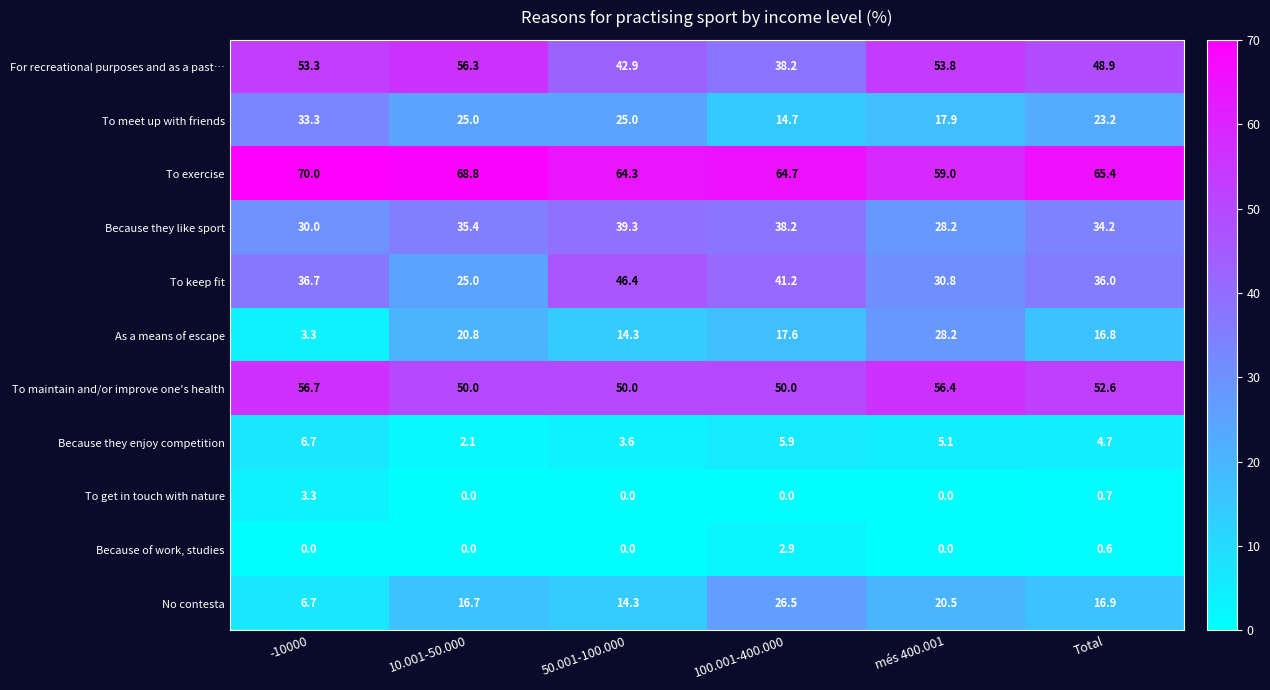

What is the minimum value for As a means of escape?

3.3